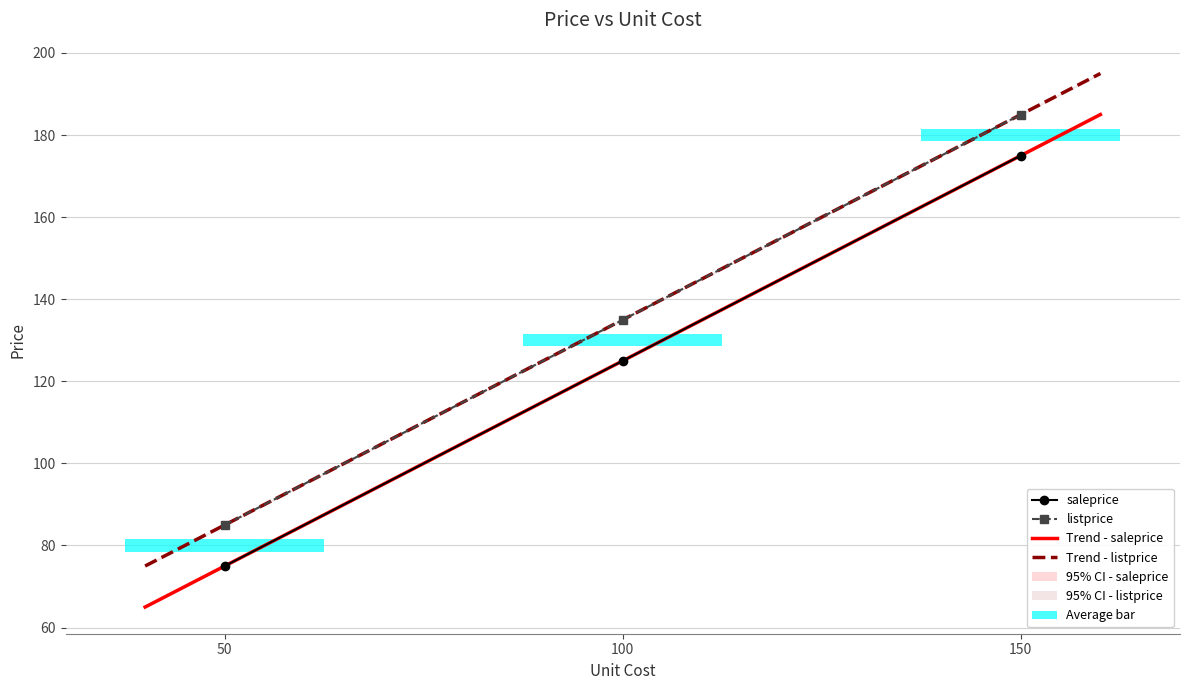

Count the number of data series in this chart.

2